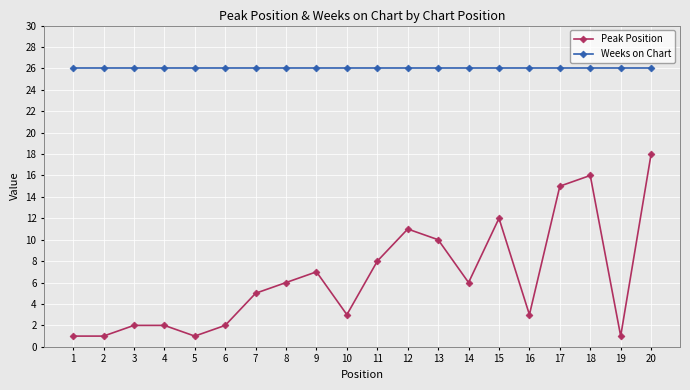

True or false: Peak Position has more than 2 points higher than both neighbors.

True